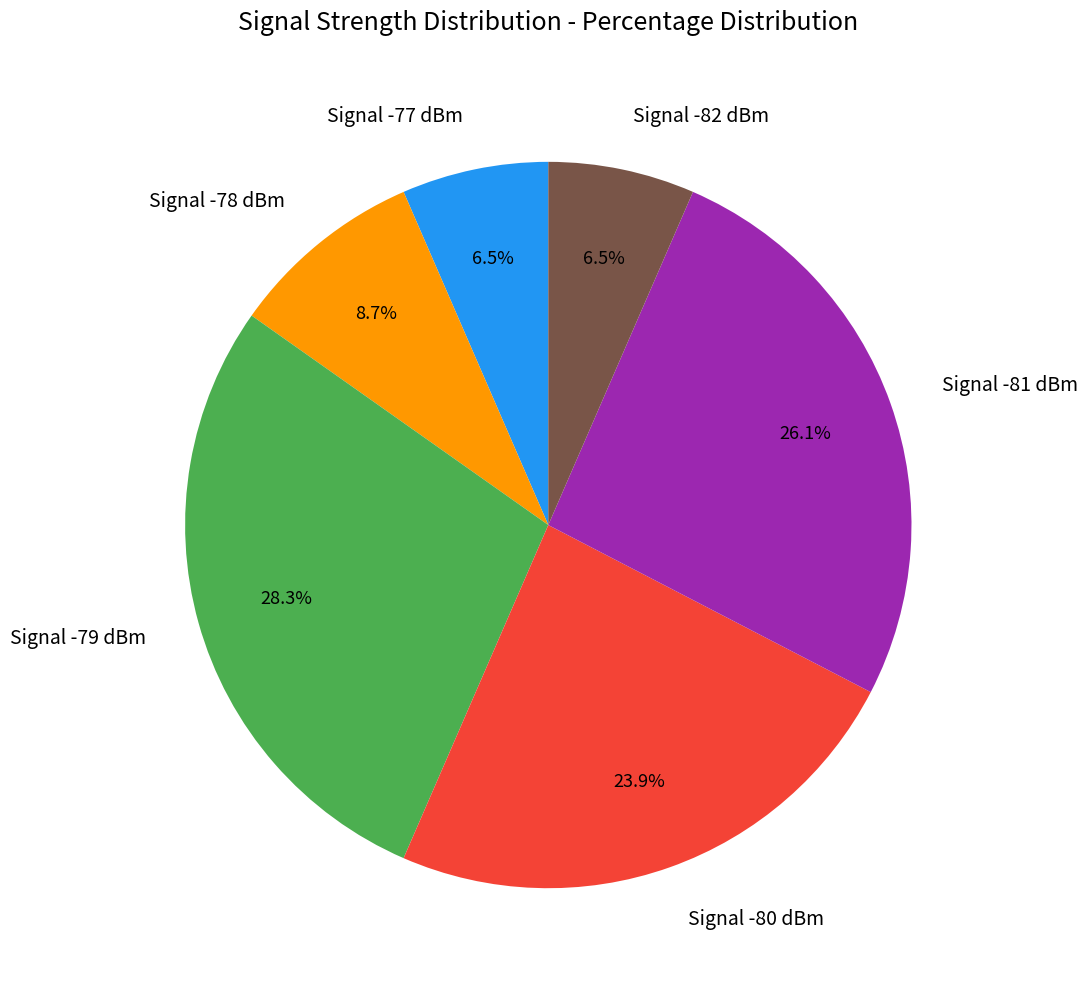

What is the largest slice in the pie chart?

Signal -79 dBm